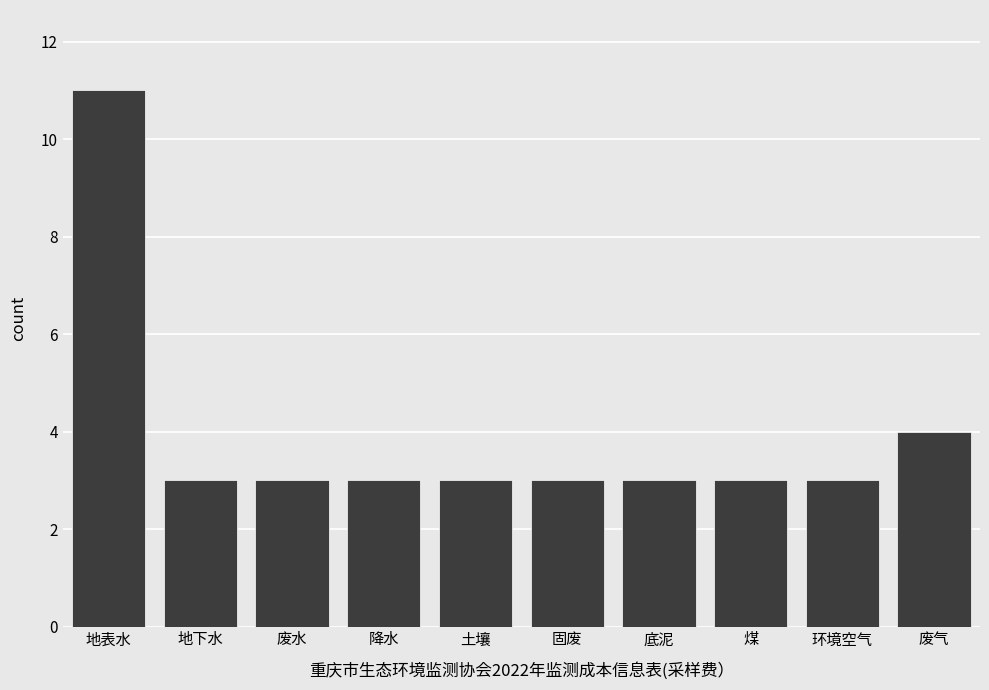

Reading right to left, extract all data points from this chart.

4	3	3	3	3	3	3	3	3	11